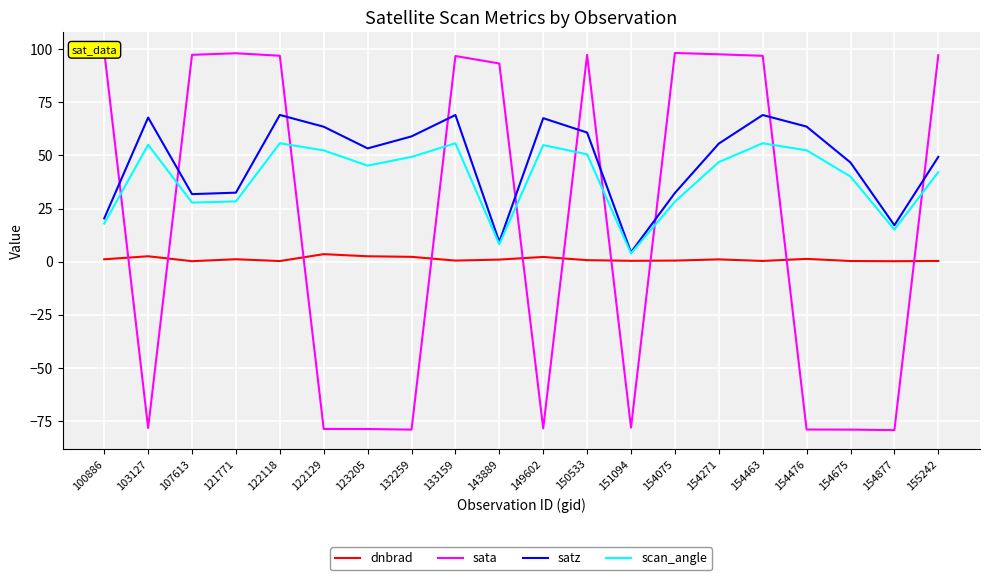

What is the value of the dnbrad point at the 14th from the left?

0.6